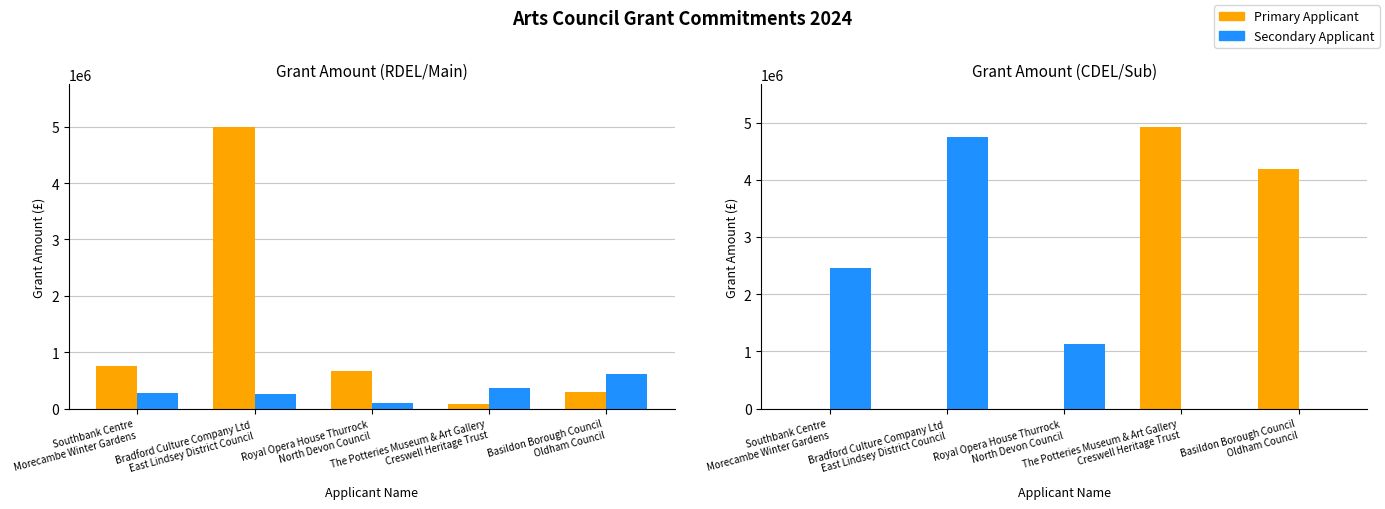

How many data points in Southbank Centre are less than 667097?

2